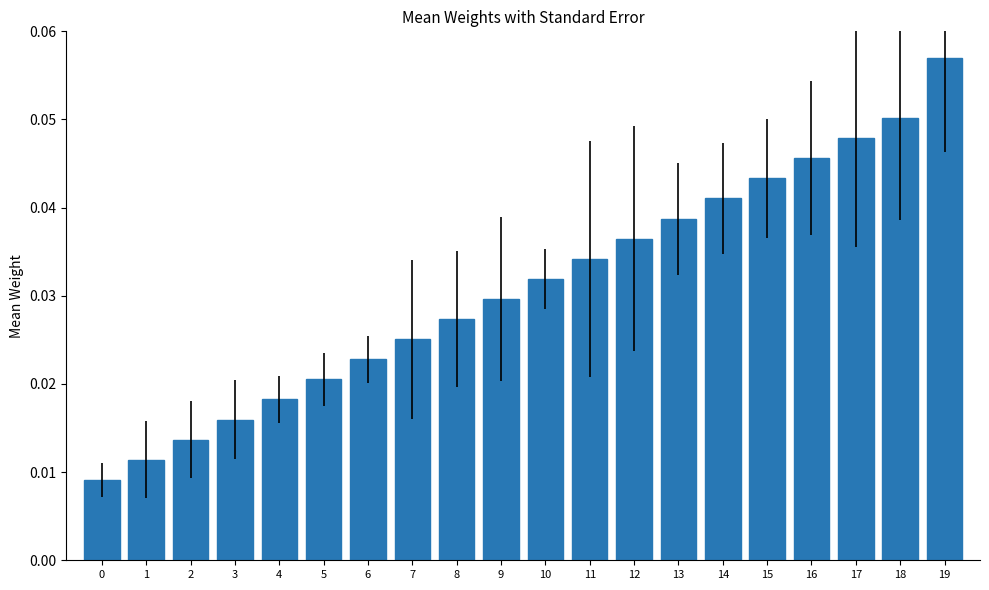

Count the values in the range 0 to 1.

20